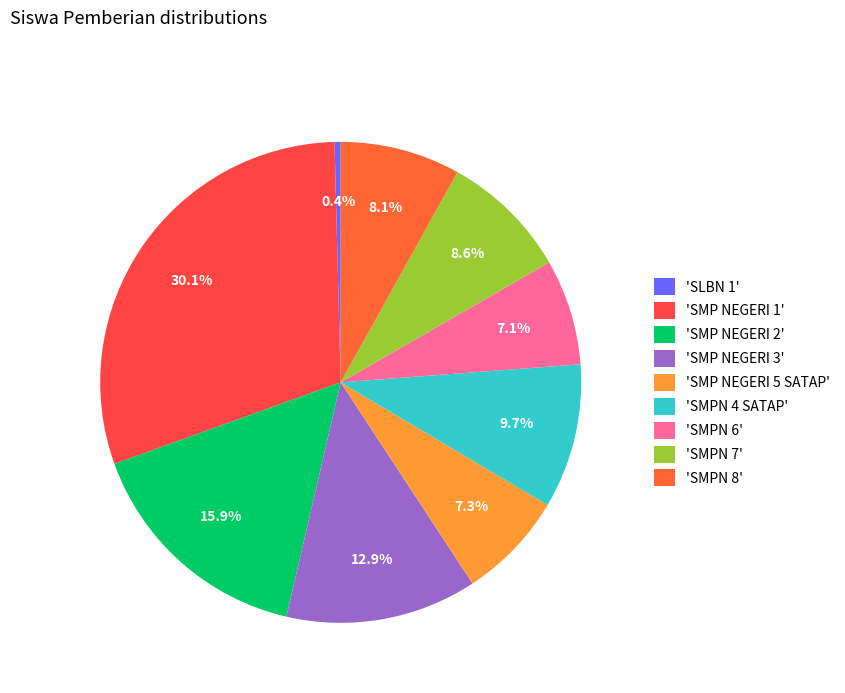

How many segments does this pie chart have?

9